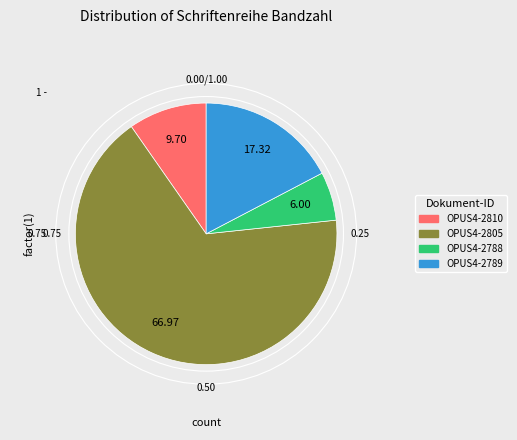

Does OPUS4-2805 represent more than half of the total?

Yes